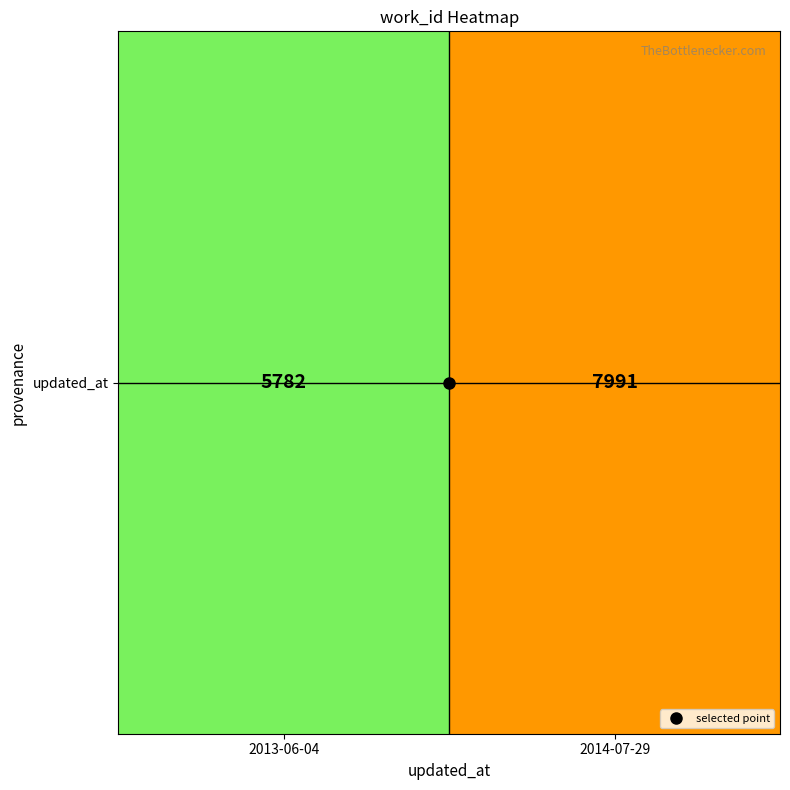

What is the difference between the maximum and minimum values?

2209